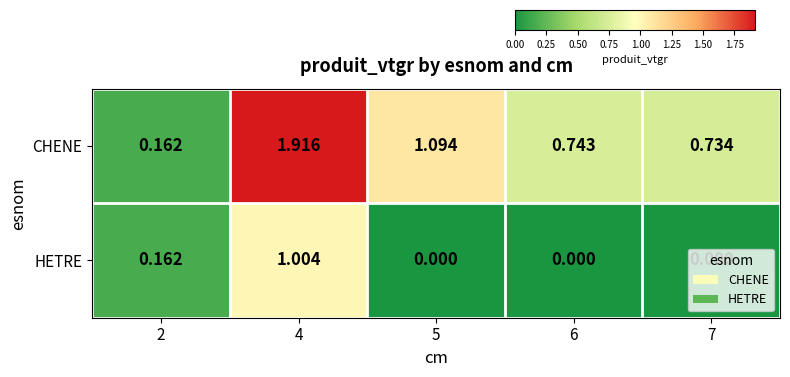

Rank the series by their average value, from lowest to highest.

HETRE, CHENE